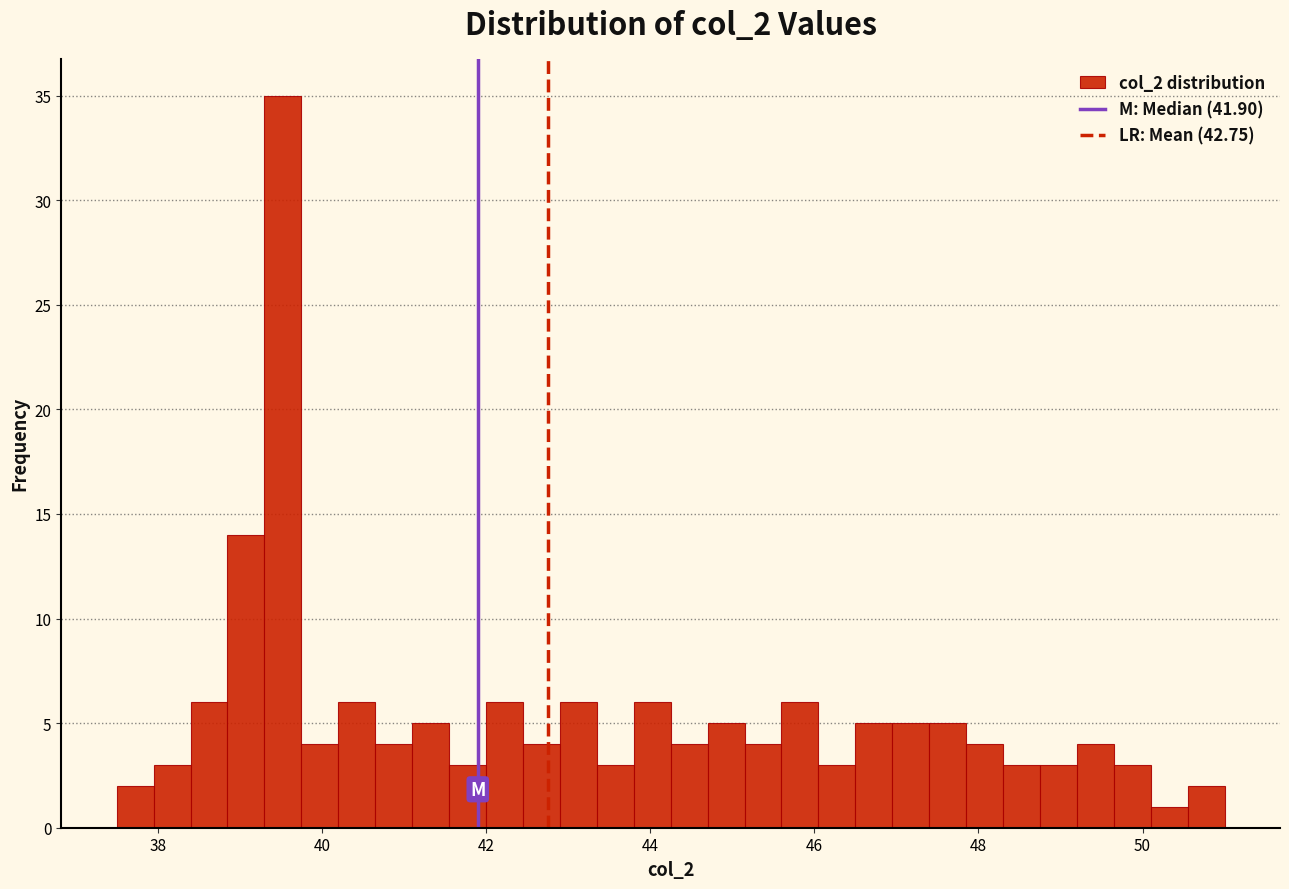

Read against the x-axis, roughly where is the centre of the tallest bar?

39.6